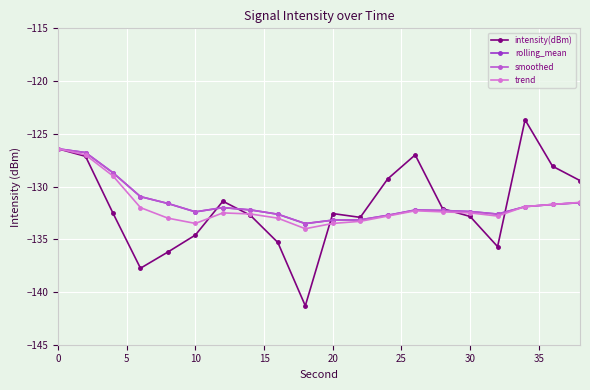

Is this an area chart (filled region under the line)?

No